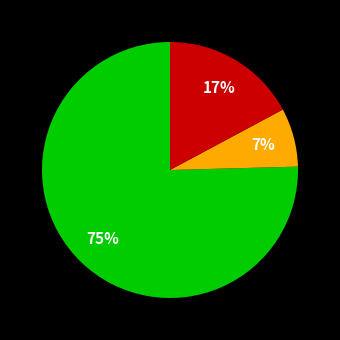

Is there a majority slice in this chart?

Yes